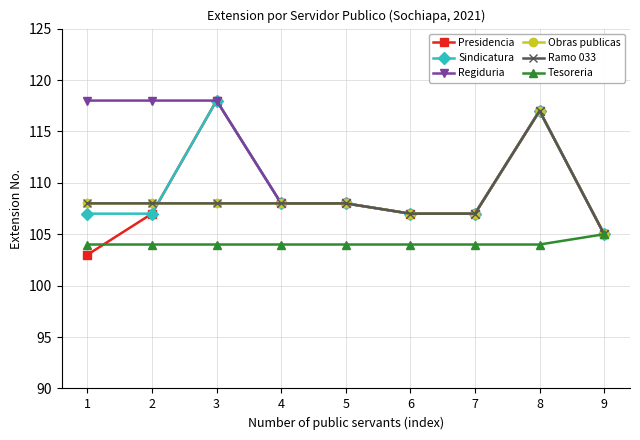

True or false: Obras publicas has more than 2 interior local peaks.

False